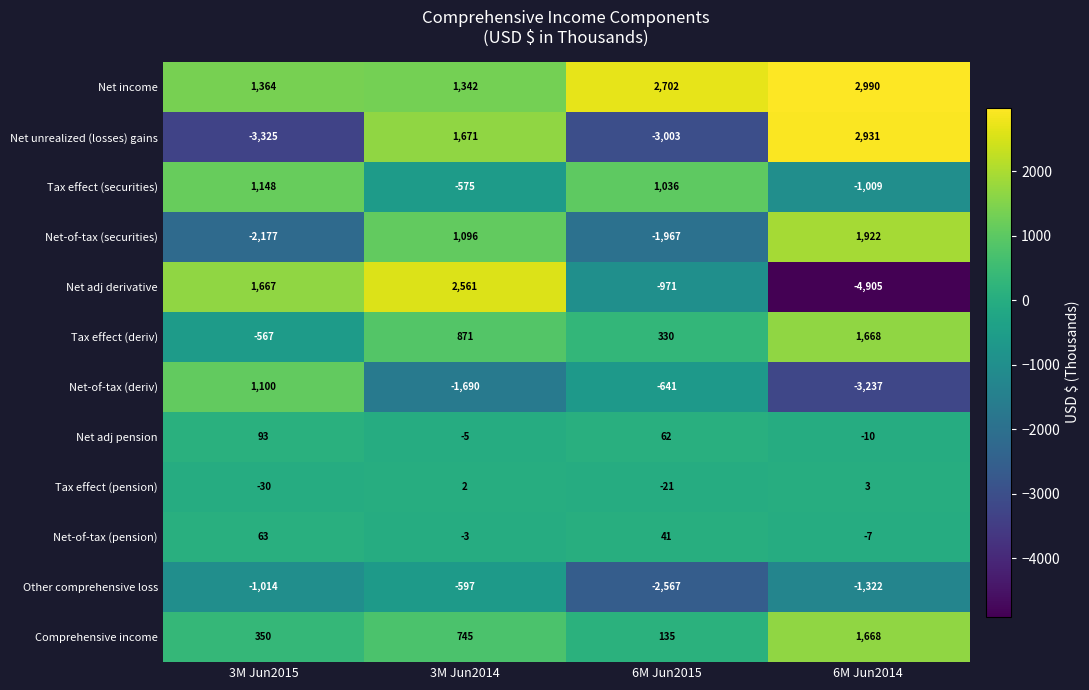

Which series has the largest range (max minus min)?

Net adj derivative